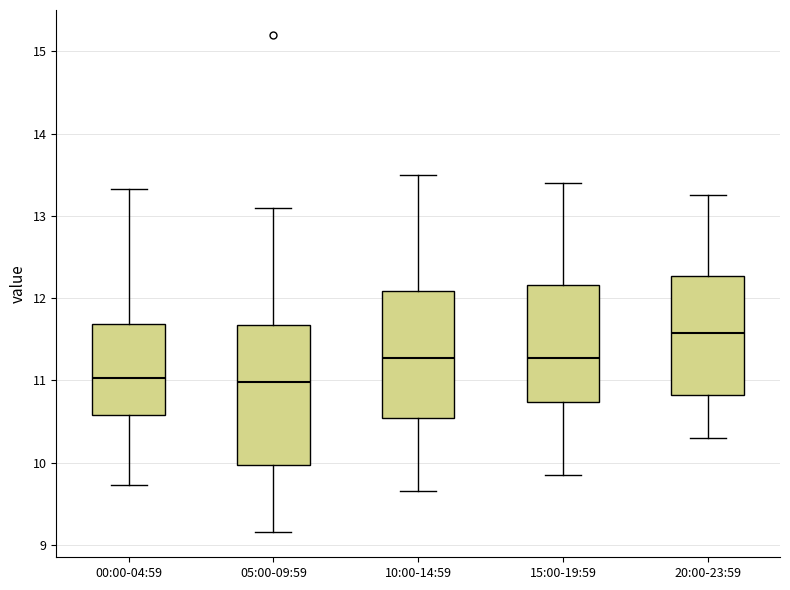

Where does the median line of the box for 15:00-19:59 sit on the y-axis? The values are not printed on the chart, so give them approximately, as read against the axis.

11.3